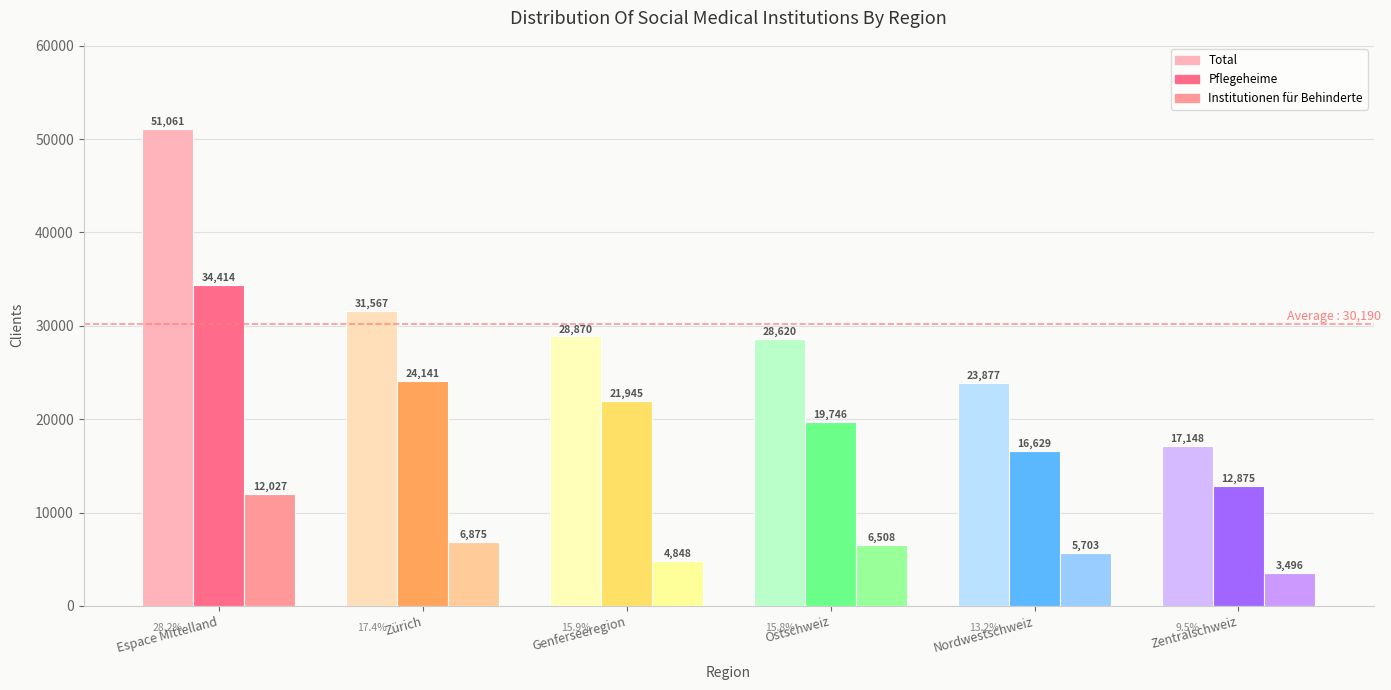

What is the difference between the highest and lowest values at Zentralschweiz?

13652